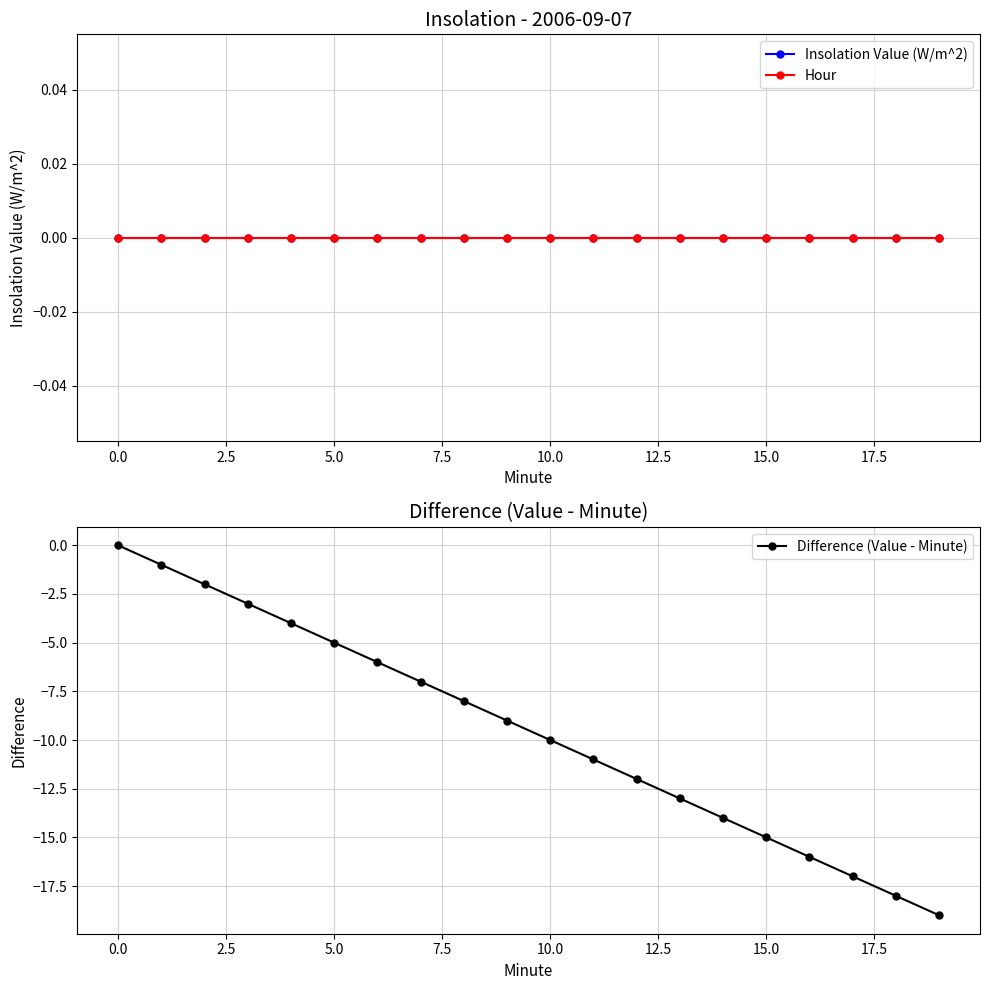

Reading right to left, what are all the values shown in this chart?

Insolation Value (W/m^2): 0	0	0	0	0	0	0	0	0	0	0	0	0	0	0	0	0	0	0	0
Hour: 0	0	0	0	0	0	0	0	0	0	0	0	0	0	0	0	0	0	0	0
Difference (Value - Minute): -19	-18	-17	-16	-15	-14	-13	-12	-11	-10	-9	-8	-7	-6	-5	-4	-3	-2	-1	0